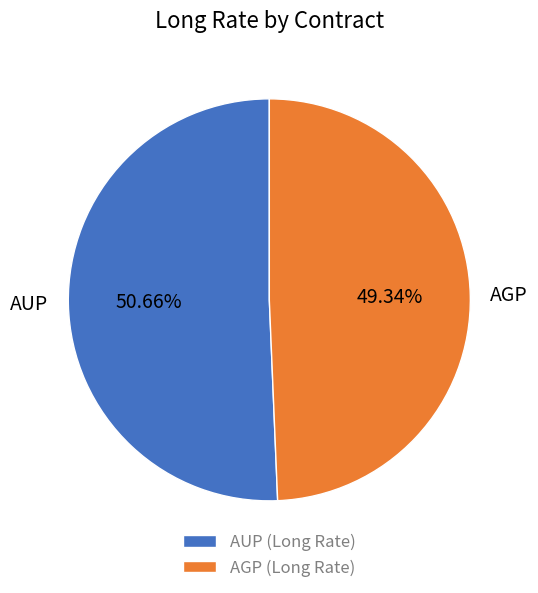

To the nearest percent, what percentage of the pie is AGP?

49%